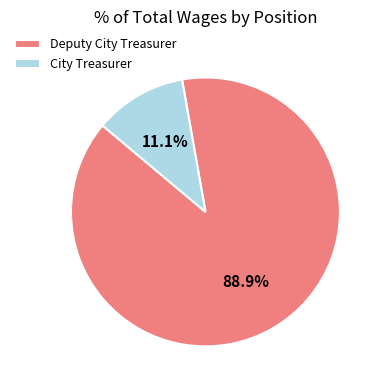

Rank the categories by value from lowest to highest.

City Treasurer, Deputy City Treasurer